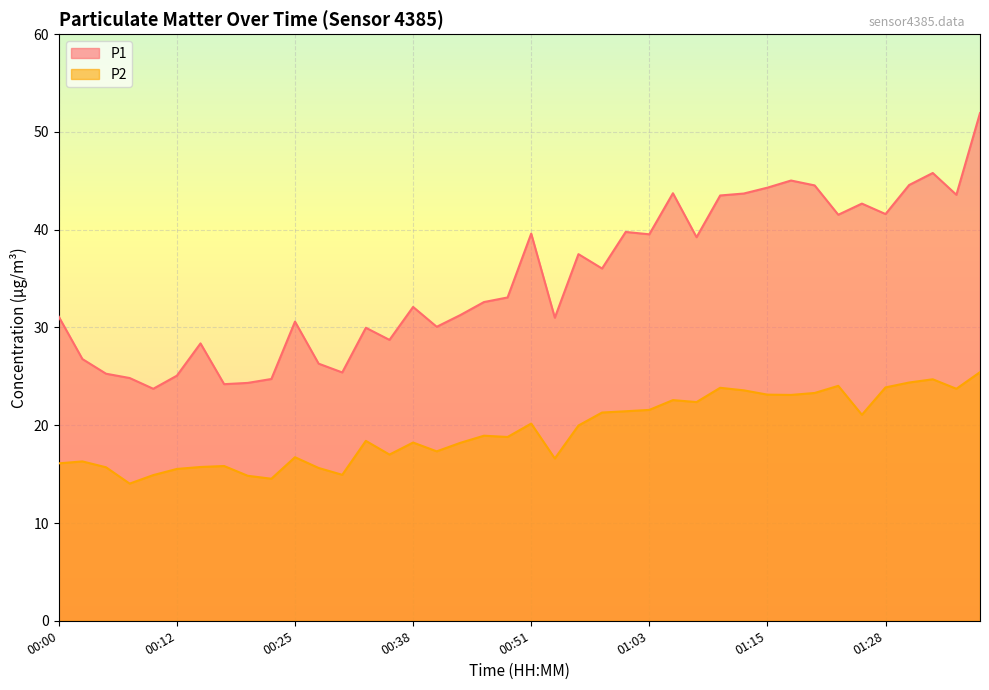

List the series in order of their overall mean, lowest first.

P2, P1